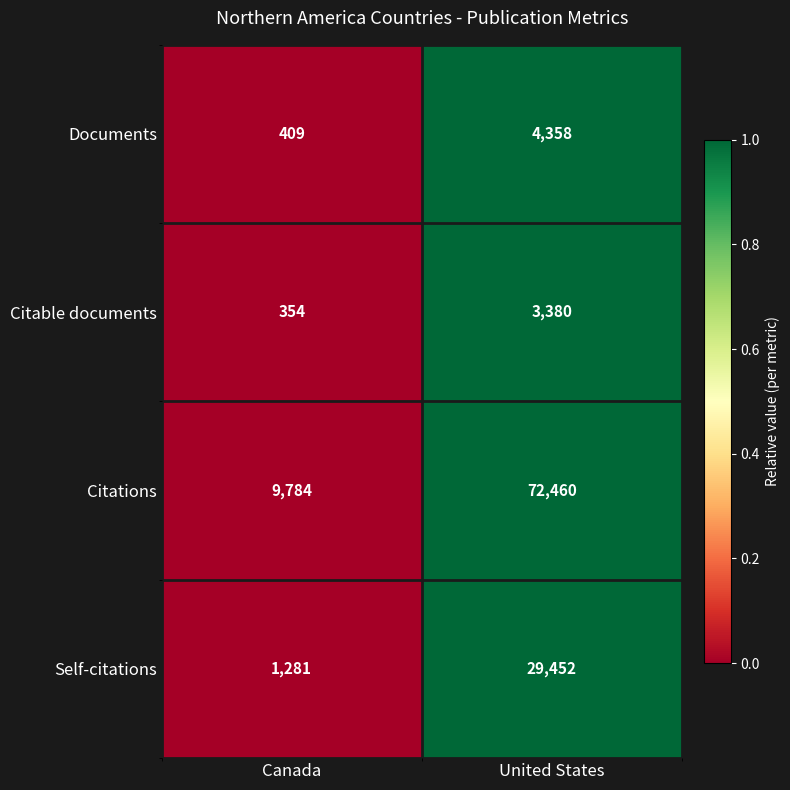

What is the greatest value displayed?

72460